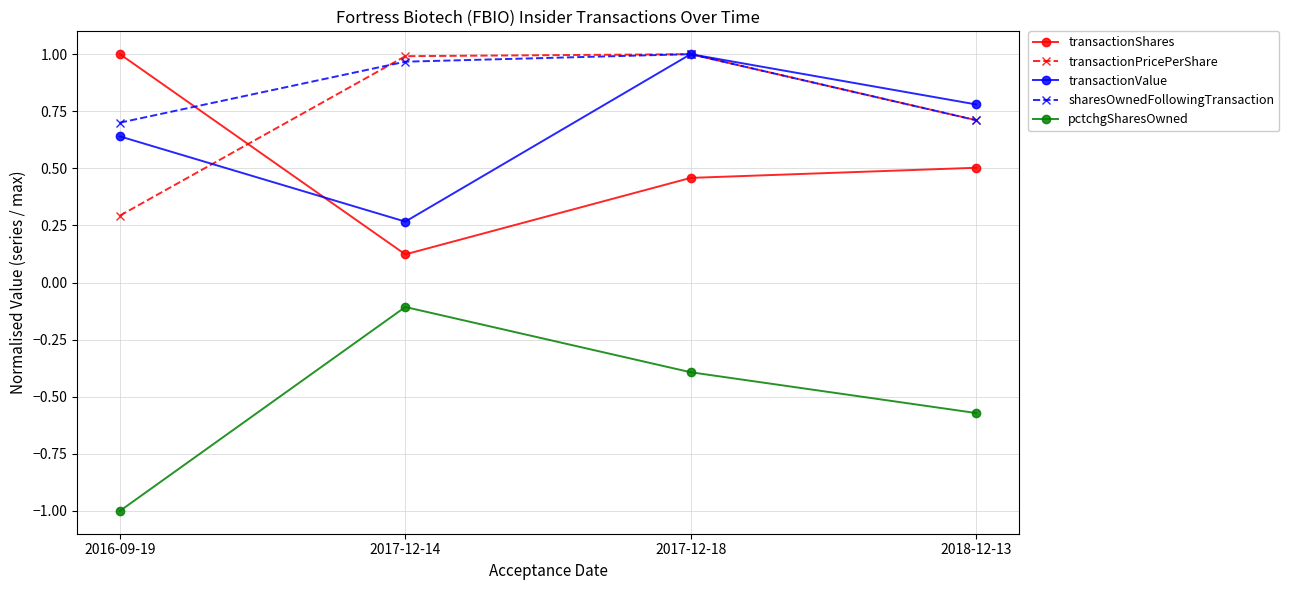

What position from the left is 2017-12-18?

3